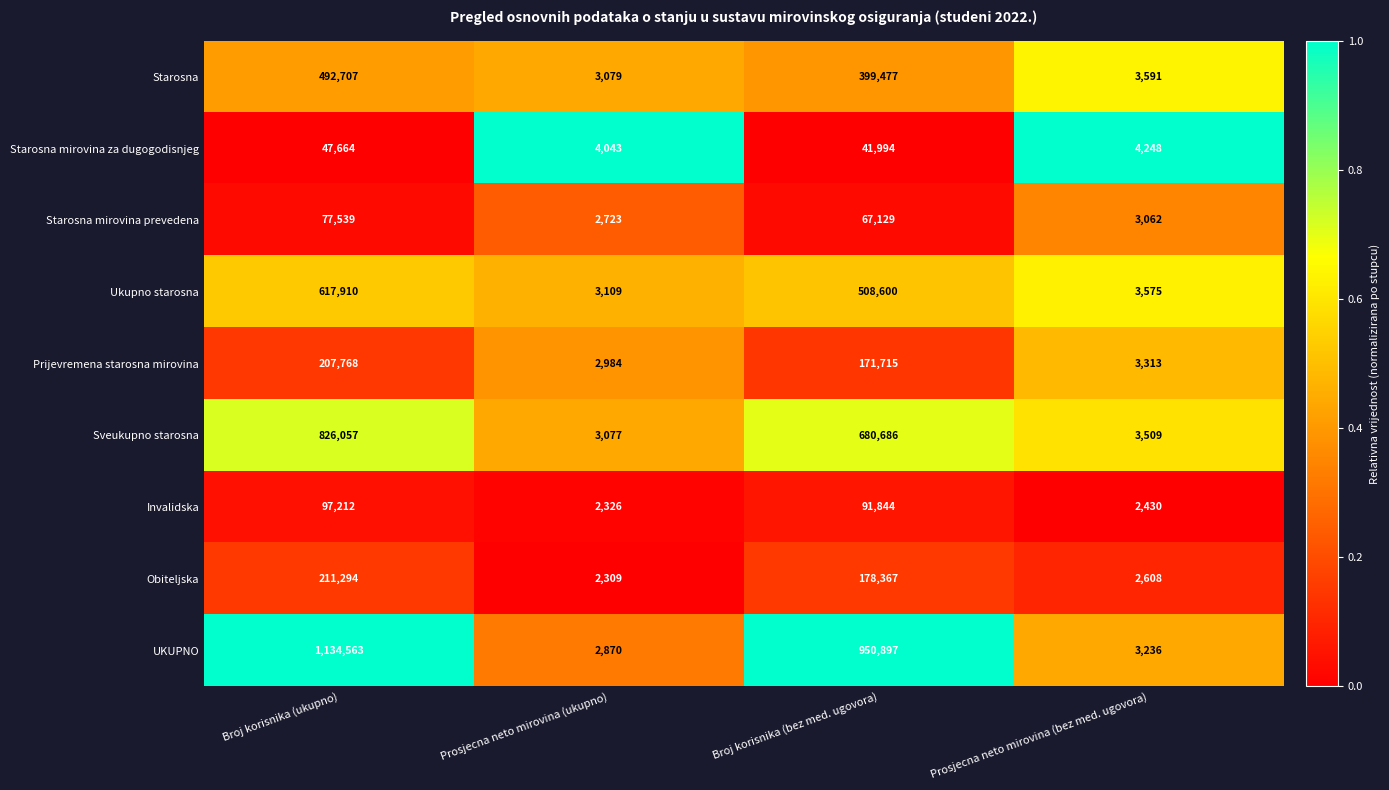

What is the difference between the UKUPNO values at Prosjecna neto mirovina (bez med. ugovora) and Prosjecna neto mirovina (ukupno)?

366